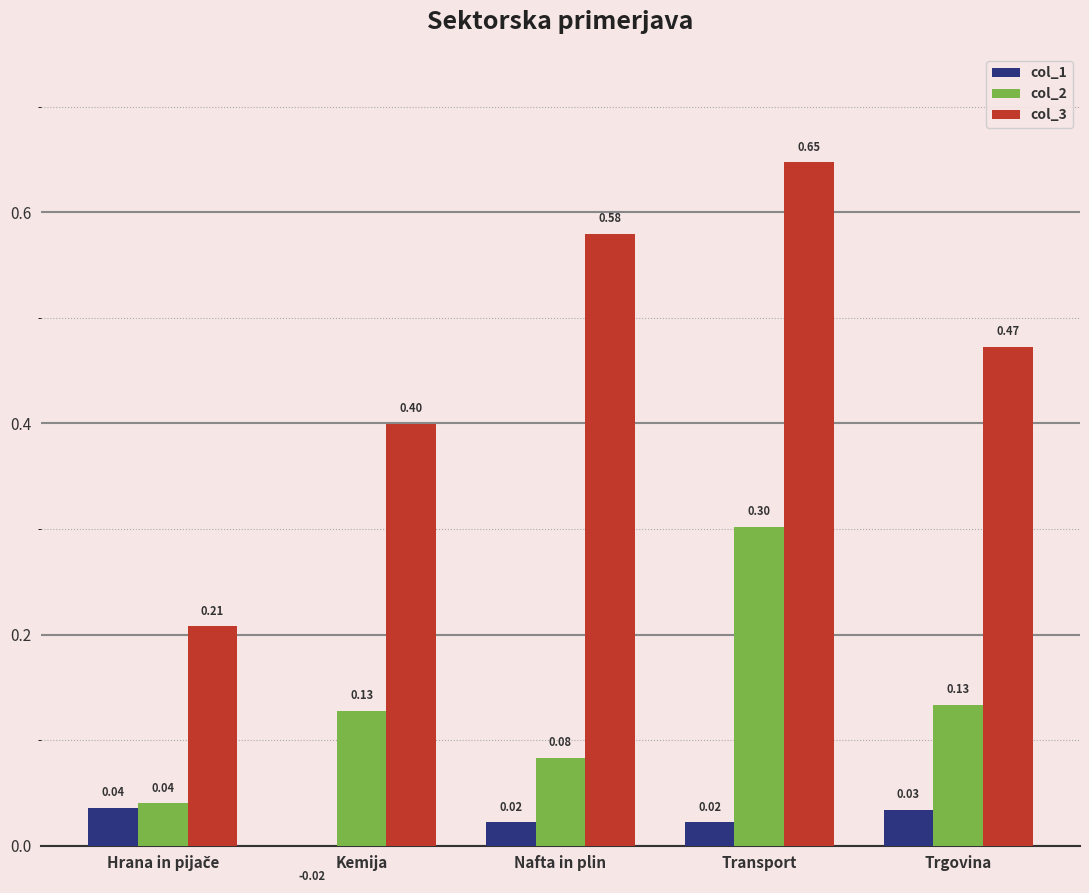

Reading right to left, what are all the values shown in this chart?

col_1: 0.0	0.0	0.0	-0.0	0.0
col_2: 0.1	0.3	0.1	0.1	0.0
col_3: 0.5	0.6	0.6	0.4	0.2